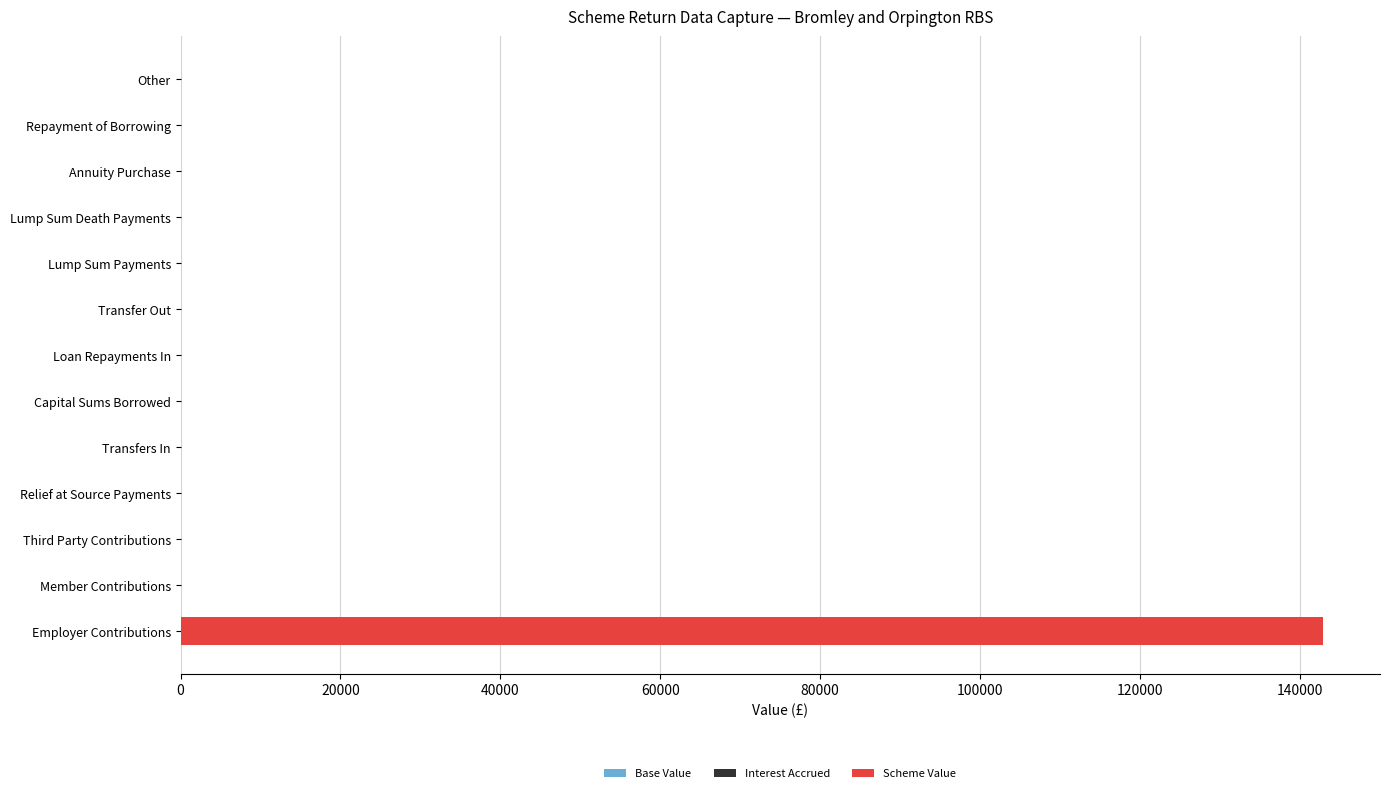

At which category is the sum across all series the highest?

Employer Contributions